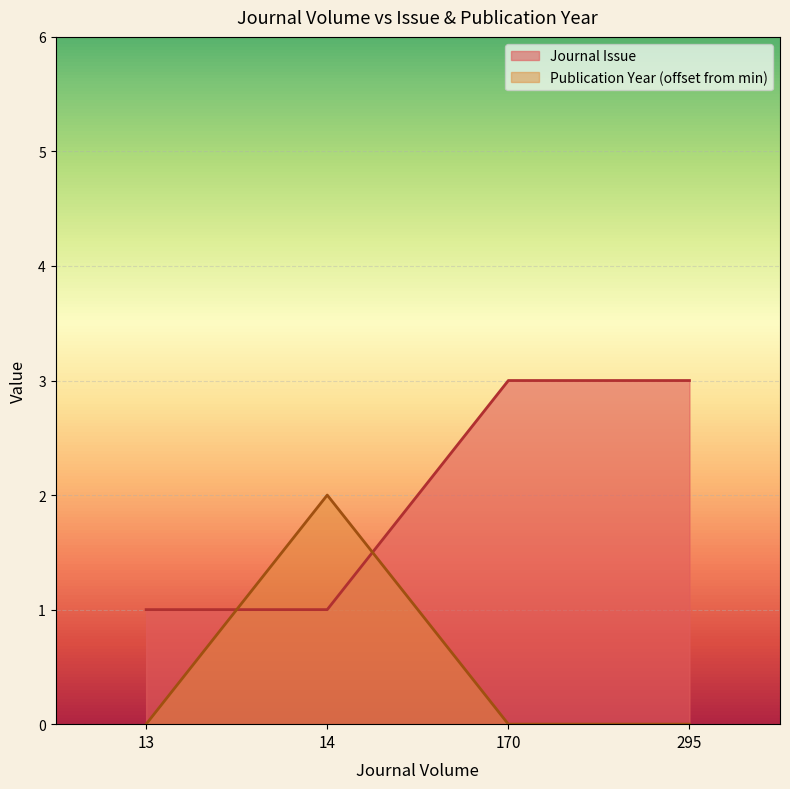

What is the approximate value at 14?

2